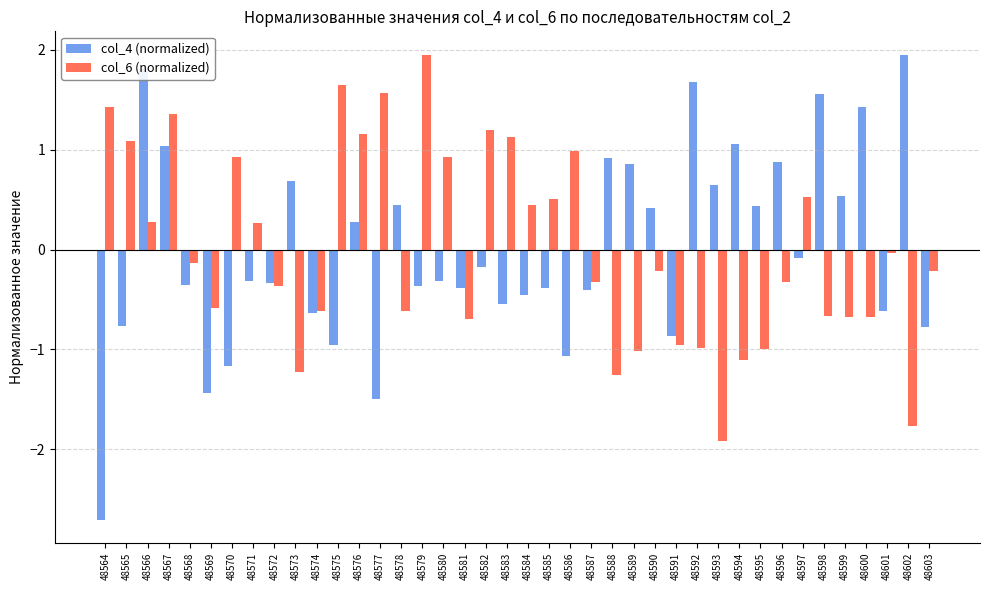

How many data points in col_4 (normalized) are less than 0?

23